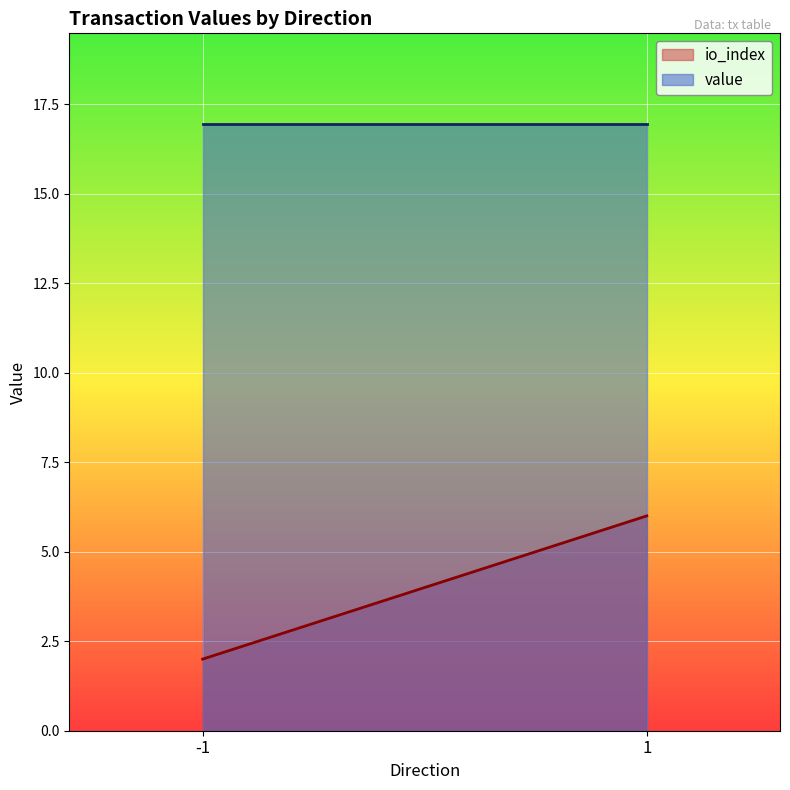

Read the io_index value at 1.

6.0